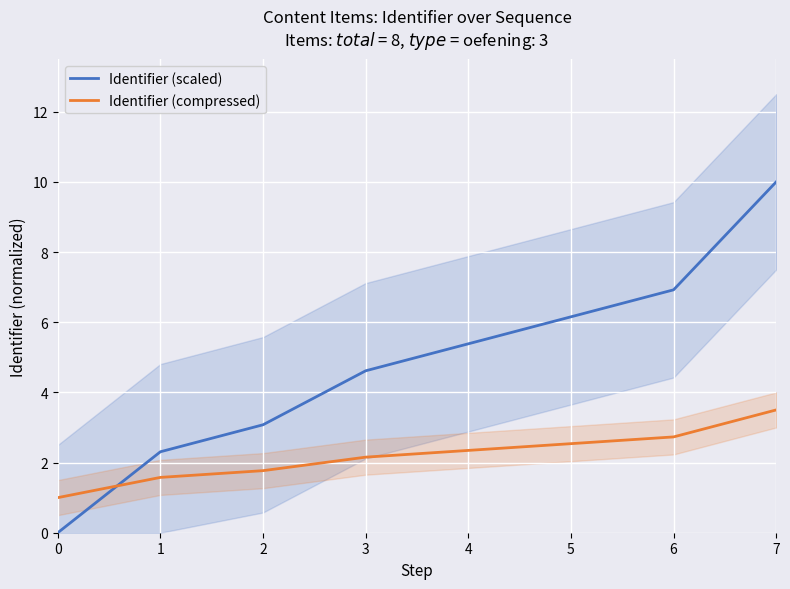

The Identifier (compressed) series shows 3.5 at 3. True or false?

False